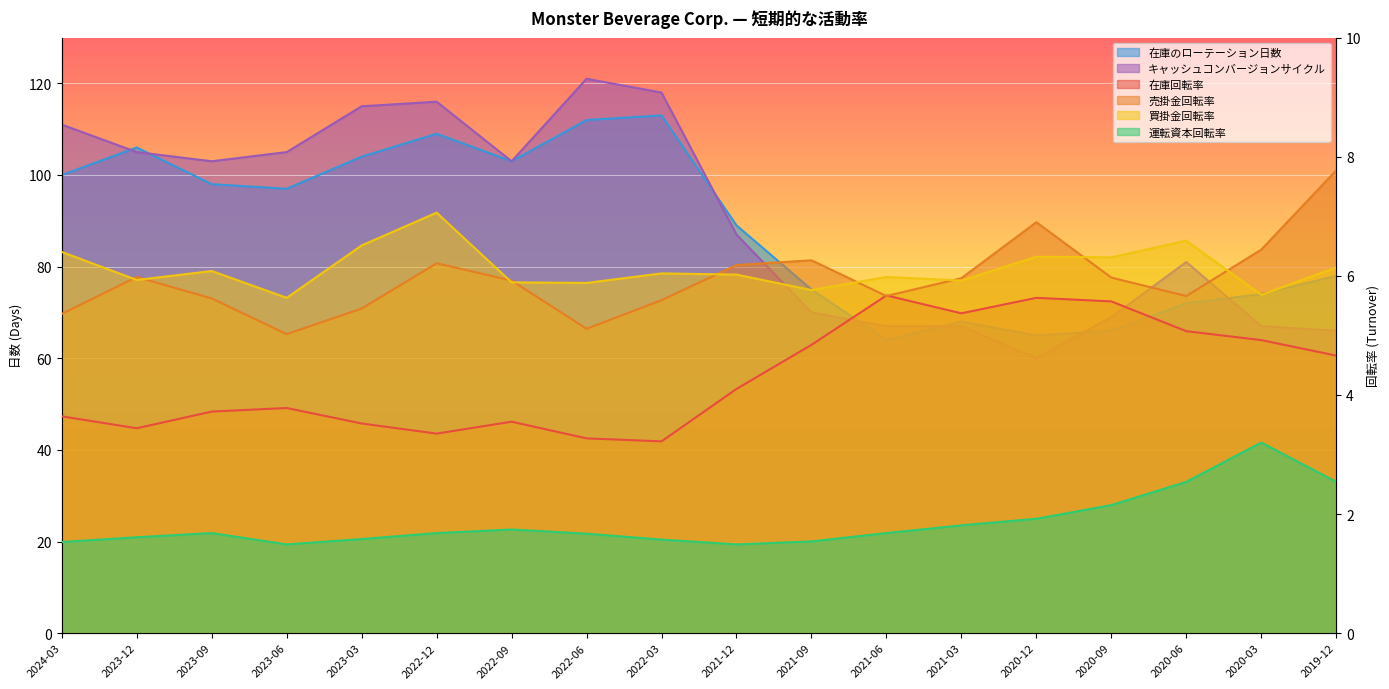

How many lines are shown in the chart?

6